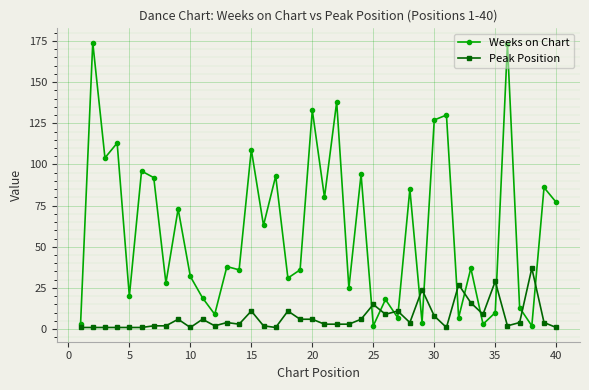

Which series has the widest spread of values?

Weeks on Chart